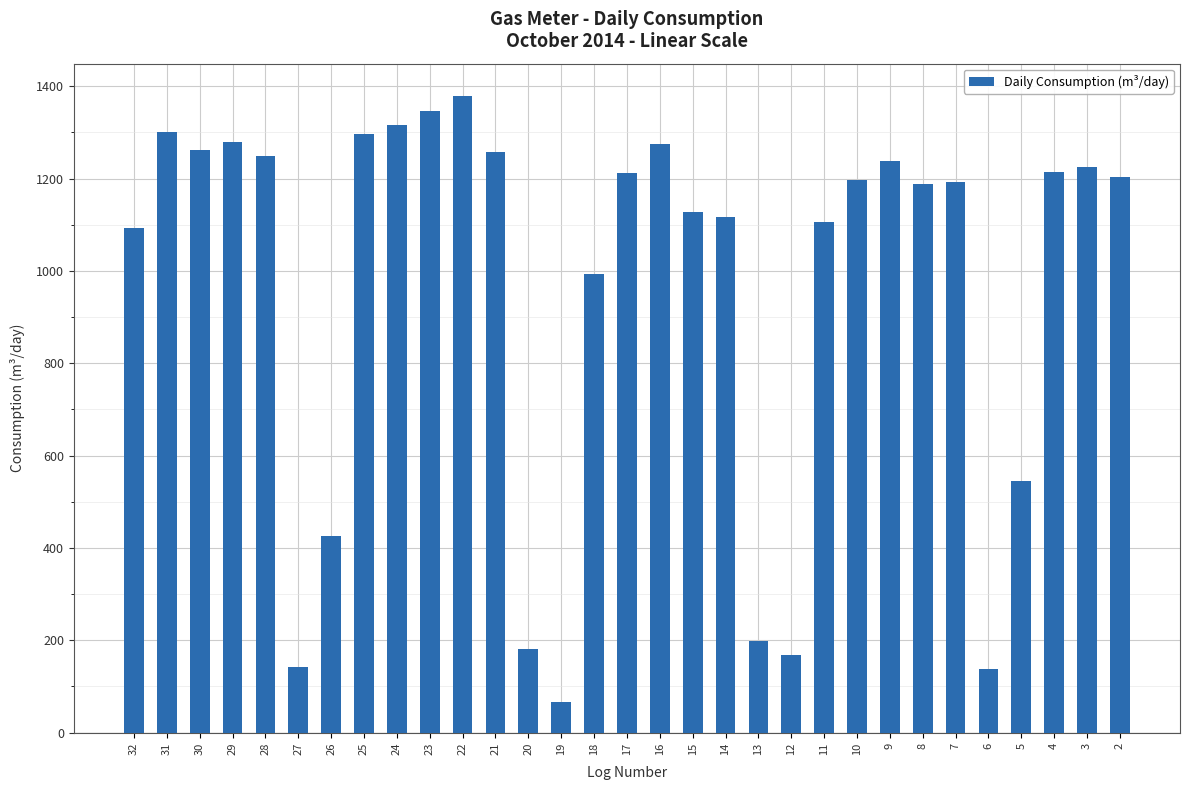

What is the difference between the values at 14 and 23?

230